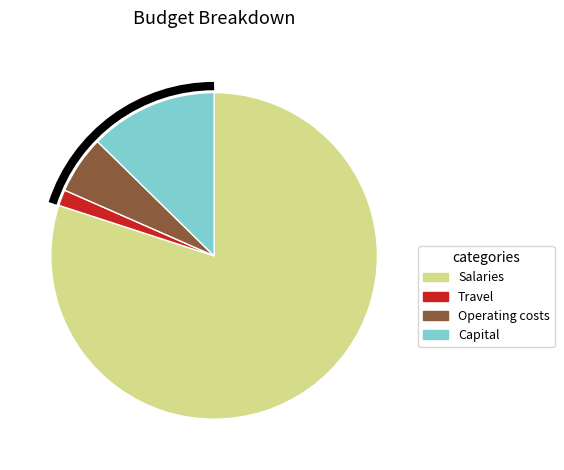

Combined, do Capital and Salaries account for over 50%?

Yes